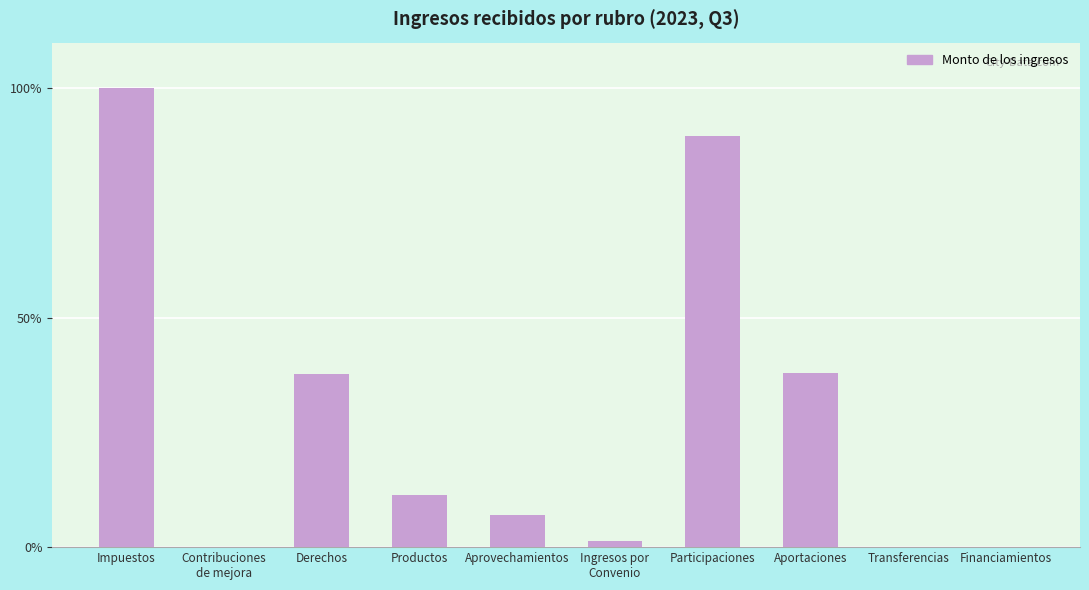

What is the maximum value shown in the chart?

100.0